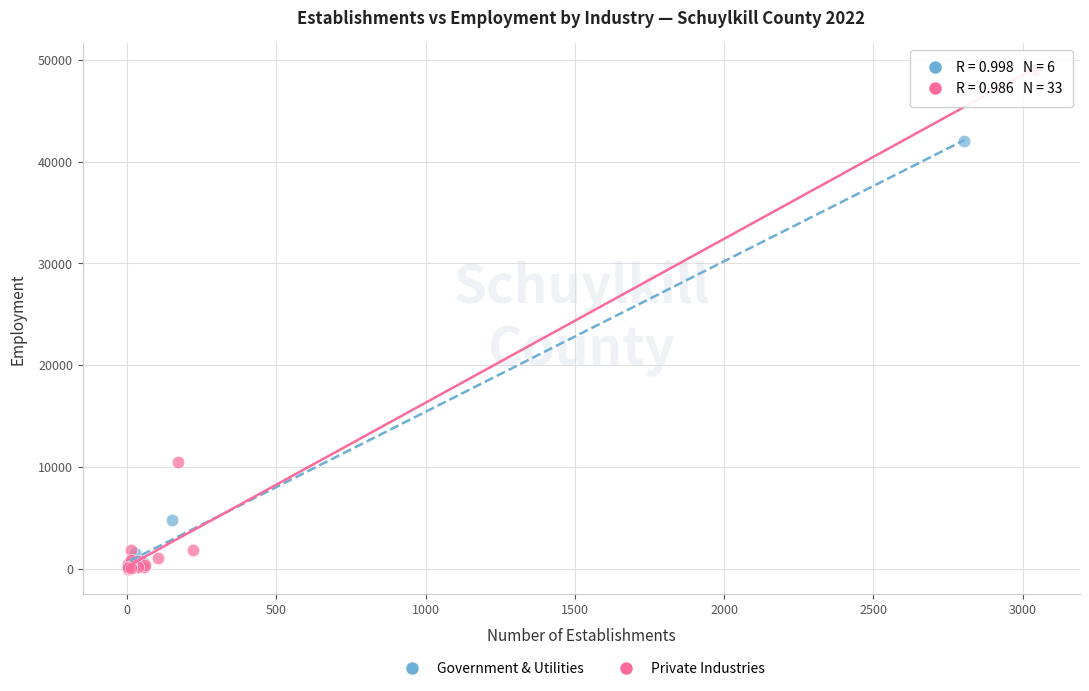

Which series reaches the maximum Y coordinate?

Private Industries